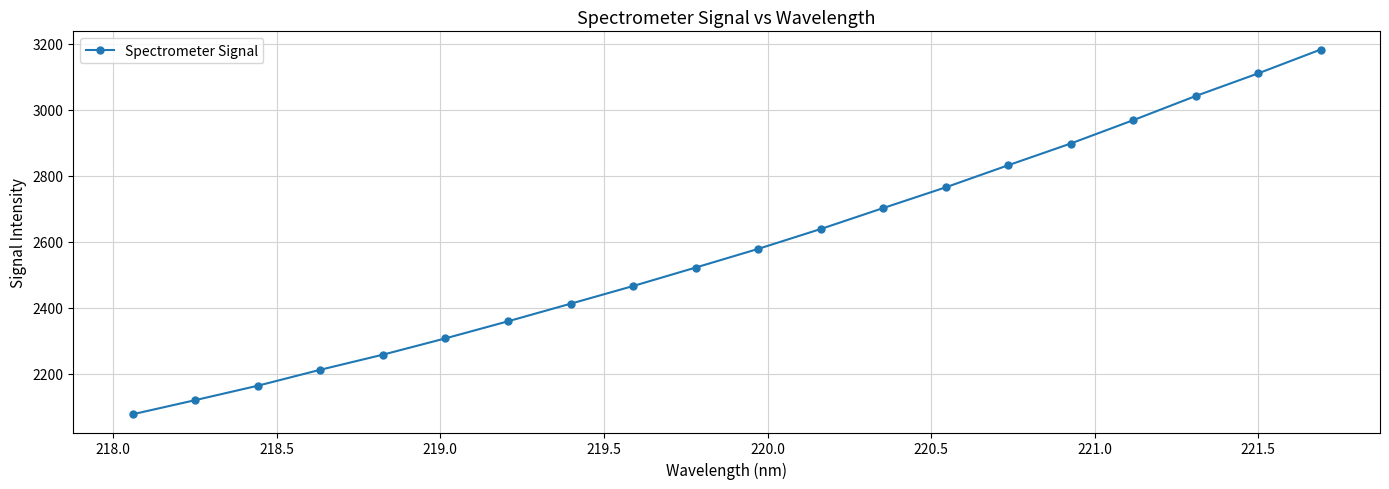

What is the minimum value shown in the chart?

2078.0